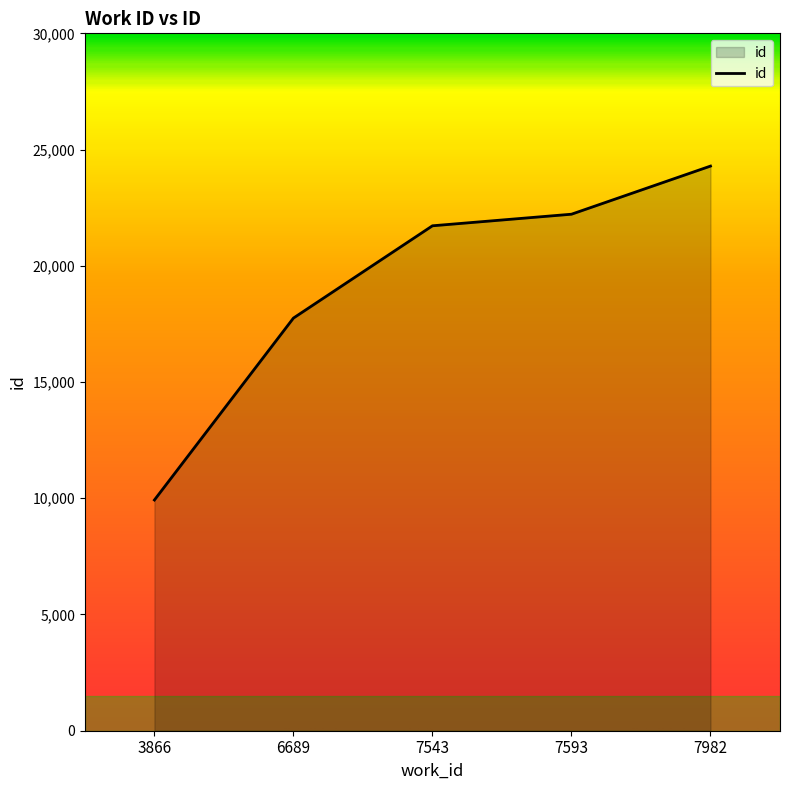

Where is the data nearest to the value 17107?

6689